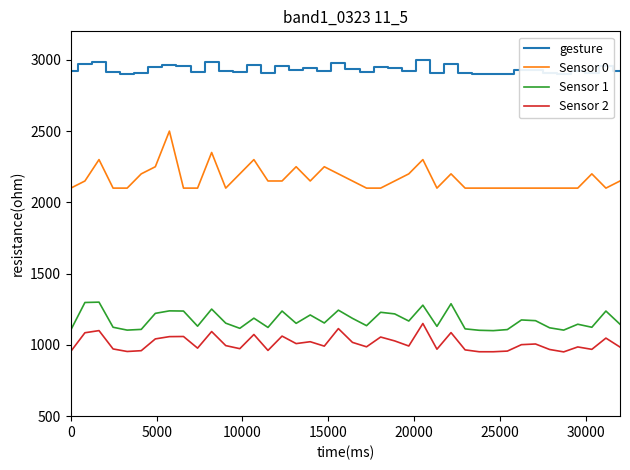

How many values in the Sensor 1 series exceed 1153?

20